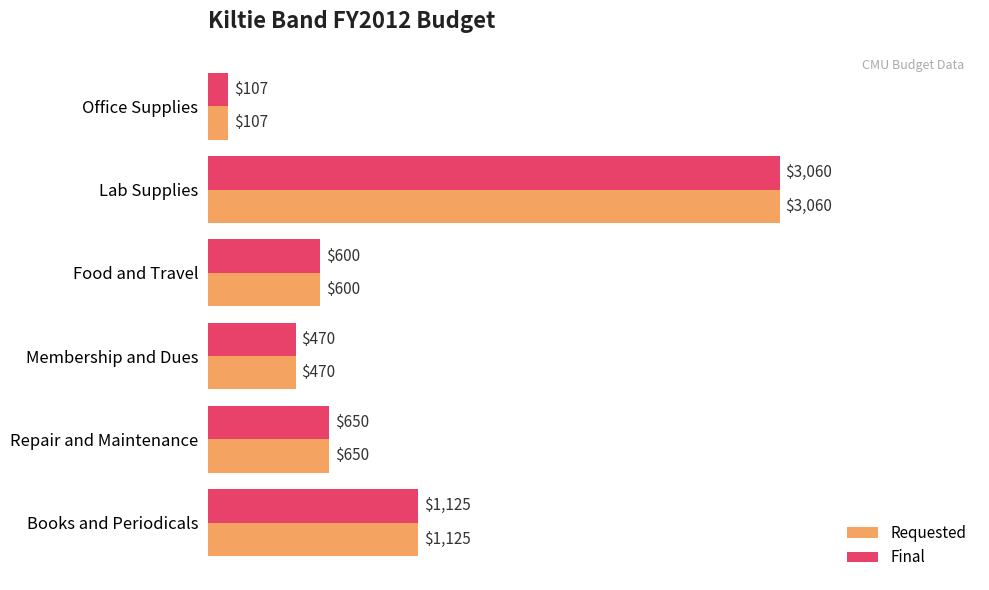

At which category does the chart reach its peak across all series?

Lab Supplies